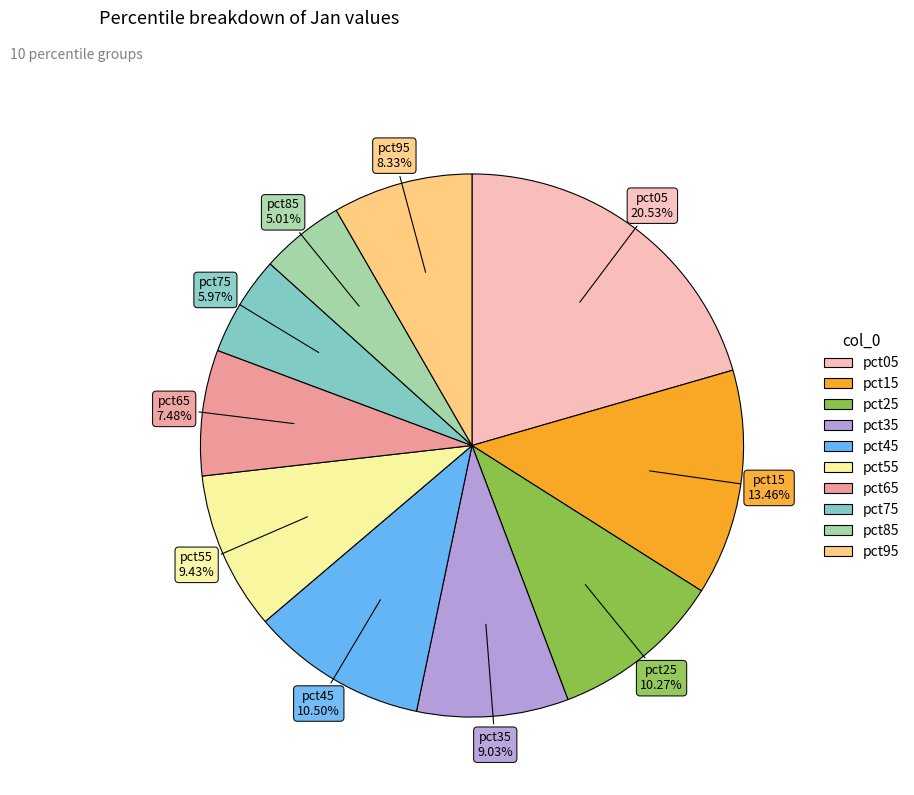

Is the sum of pct85 and pct75 greater than half?

No